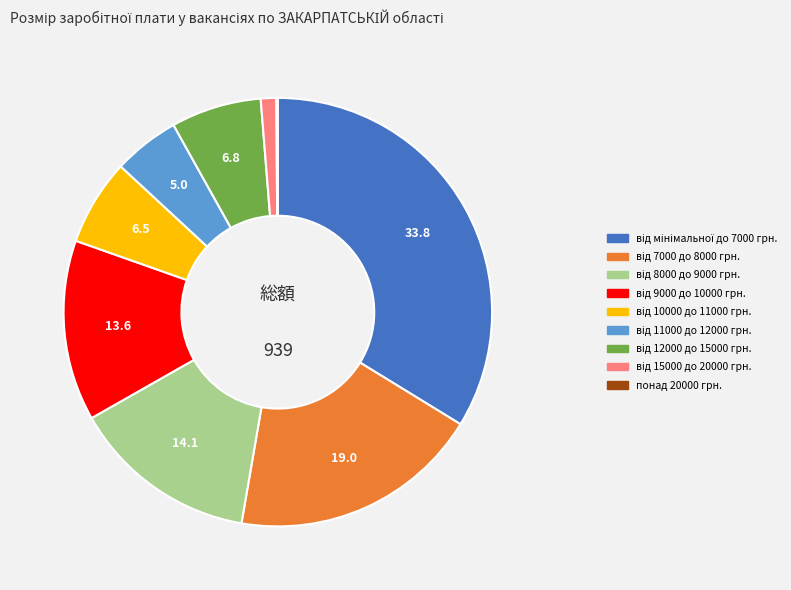

Is there a majority slice in this chart?

No